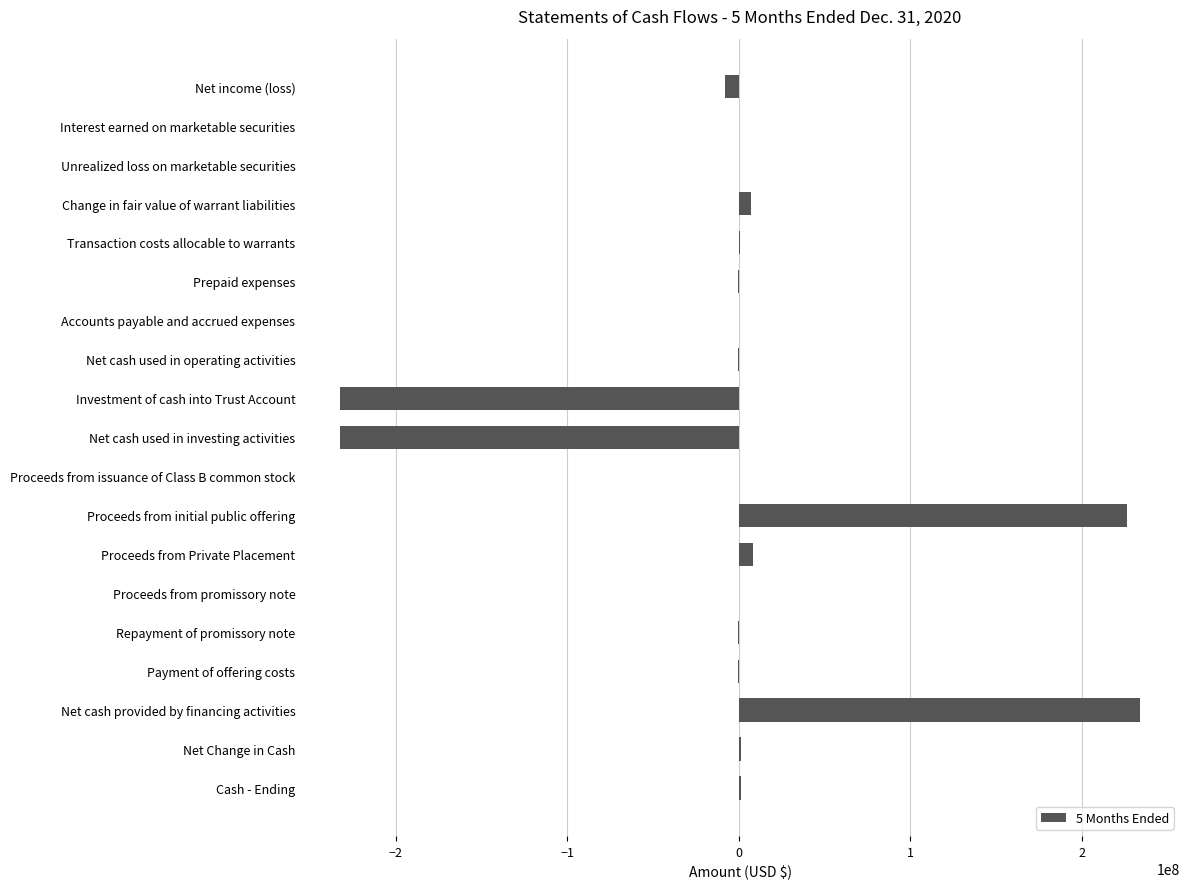

What is the sum of all values?

5110832